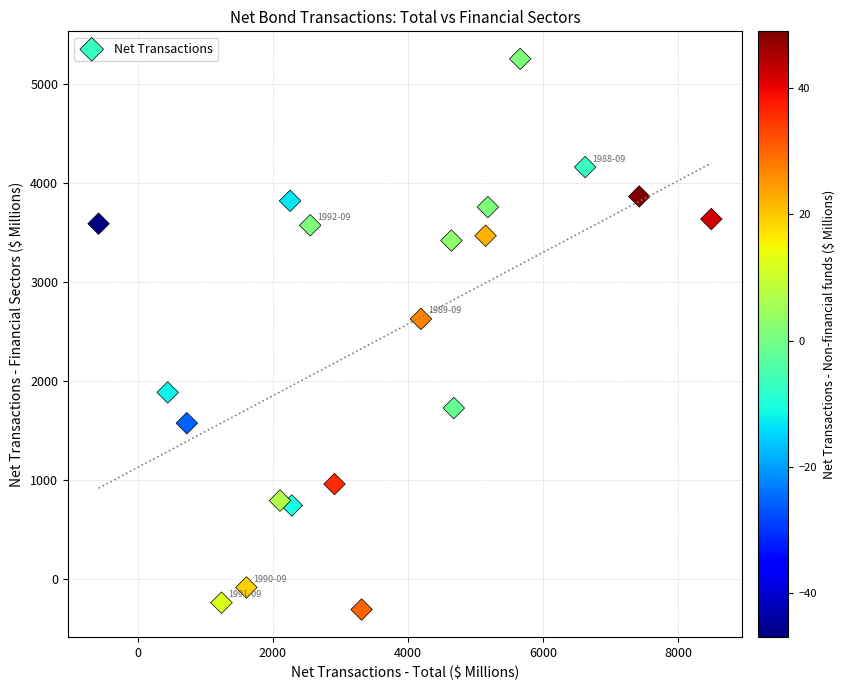

What Y value in the scatter plot is closest to 2473?

2627